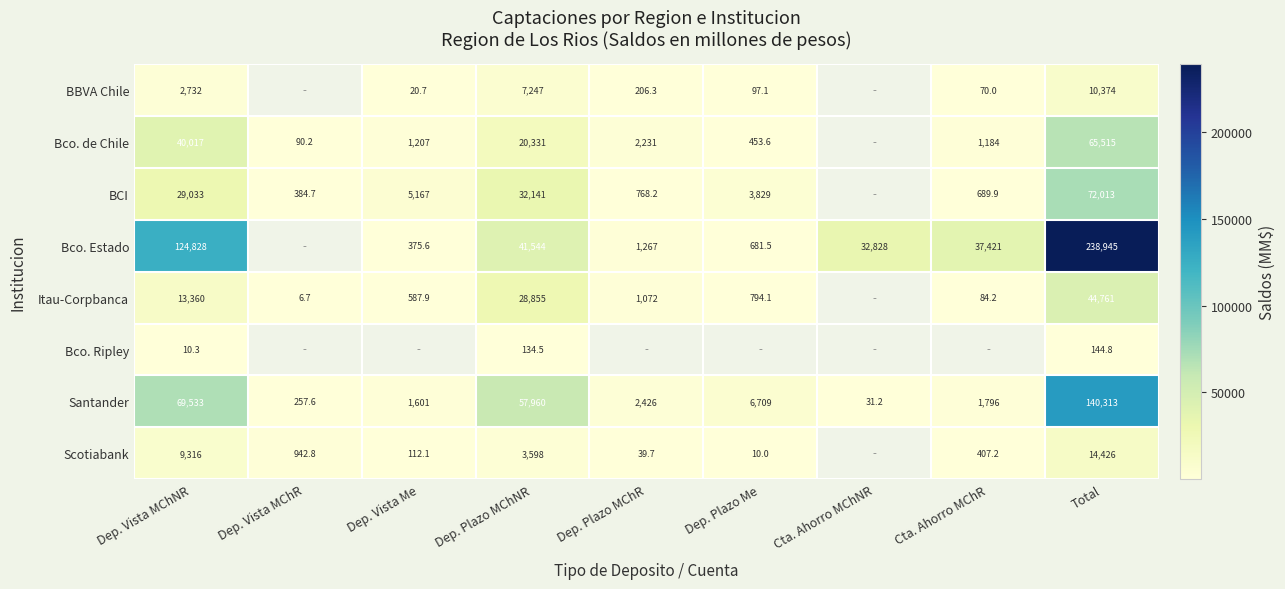

Is the value of BCI at Dep. Plazo MChR greater than the value of Bco. Estado at Cta. Ahorro MChNR?

No